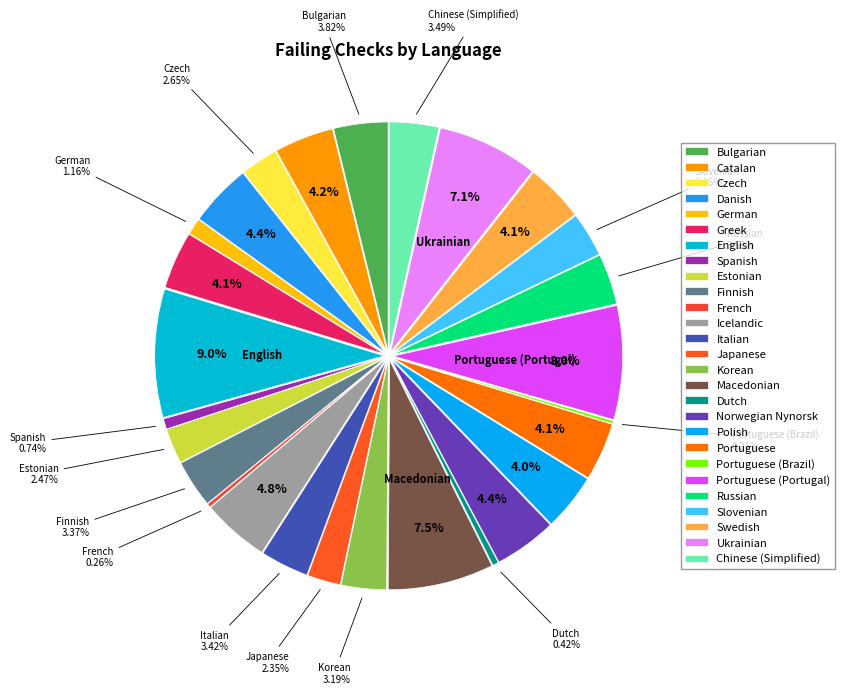

Rank the categories by value from lowest to highest.

Portuguese (Brazil), French, Dutch, Spanish, German, Japanese, Estonian, Czech, Slovenian, Korean, Finnish, Italian, Chinese (Simplified), Russian, Bulgarian, Polish, Greek, Portuguese, Swedish, Catalan, Danish, Norwegian Nynorsk, Icelandic, Ukrainian, Macedonian, Portuguese (Portugal), English